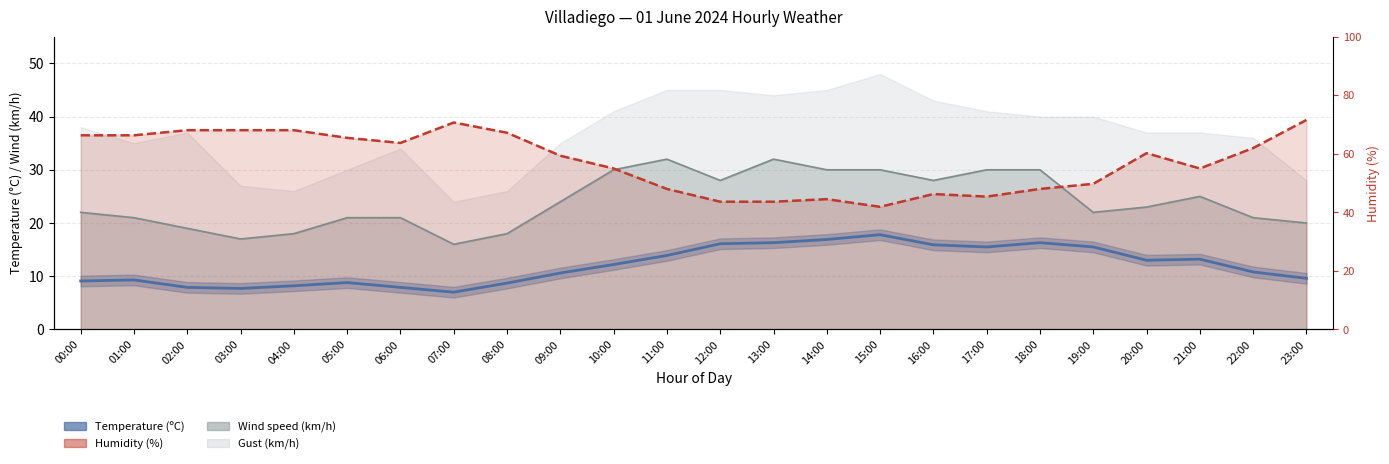

What is the approximate value at 19:00?

15.5